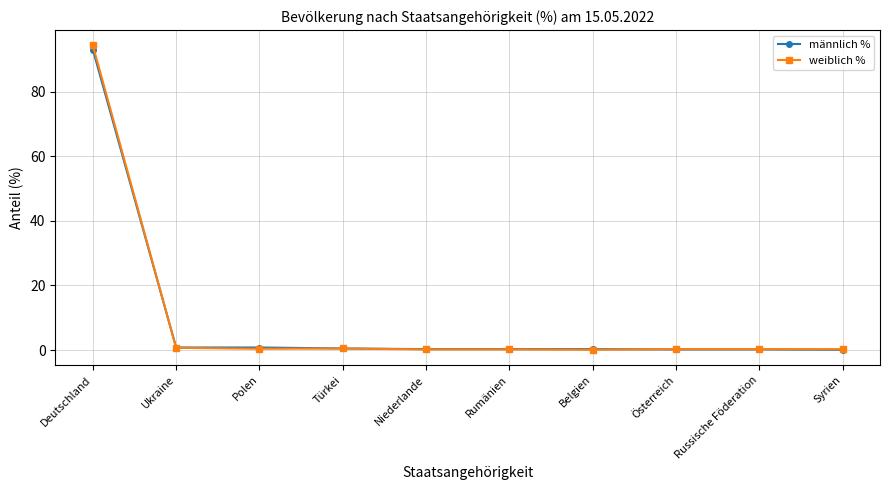

What is the highest value of the männlich % series?

93.0